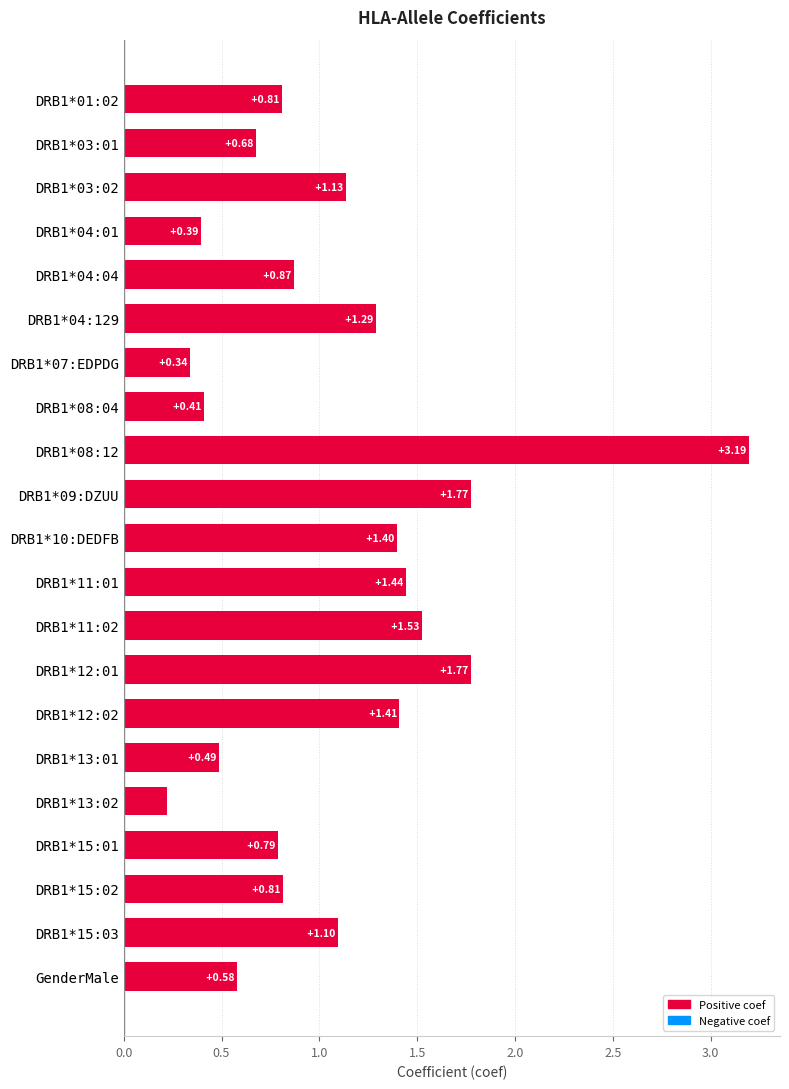

What is the change in value from DRB1*13:01 to DRB1*15:01?

+0.3